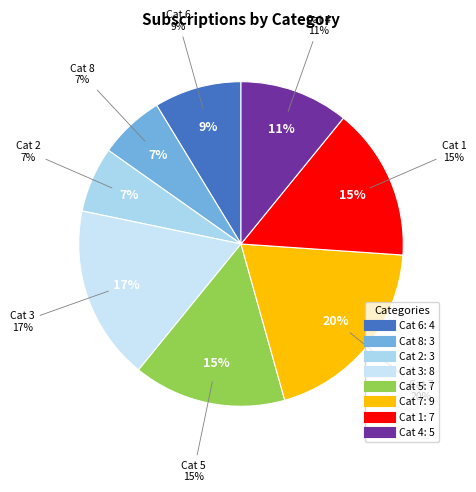

To the nearest percent, what percentage of the pie is 6?

9%